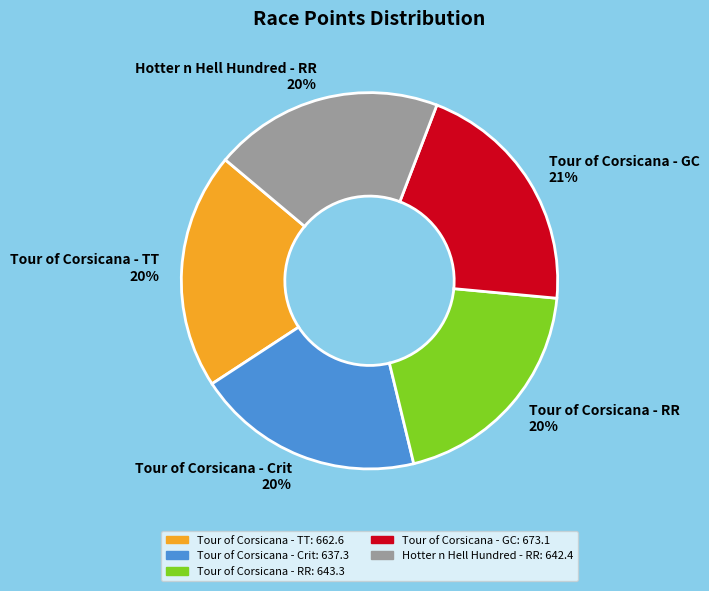

True or false: Tour of Corsicana - RR accounts for 20% of the total.

True